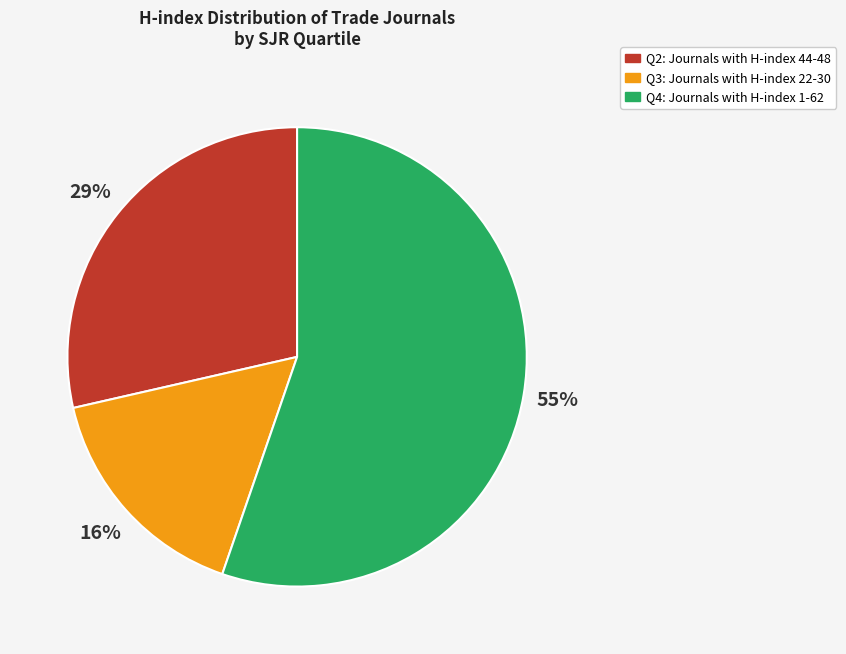

Combined, do Q4: Journals with H-index 1-62 and Q2: Journals with H-index 44-48 account for over 50%?

Yes